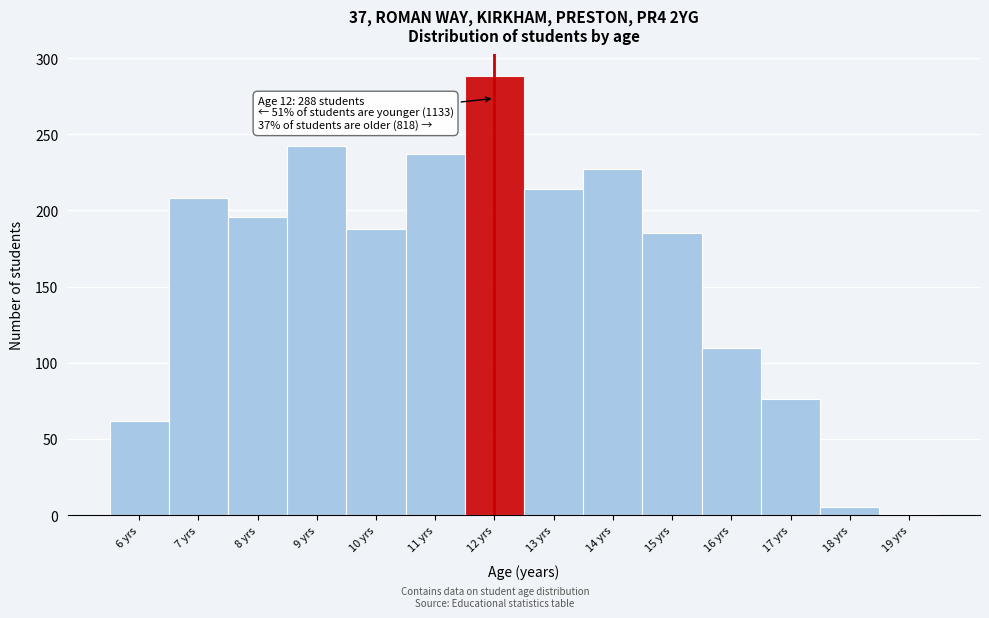

Which range on the x-axis has the tallest bar?

11.5 to 12.5